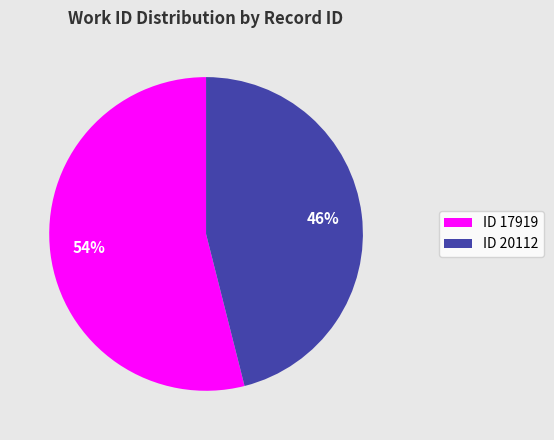

The ID 17919 slice represents 54% of the pie. True or false?

True